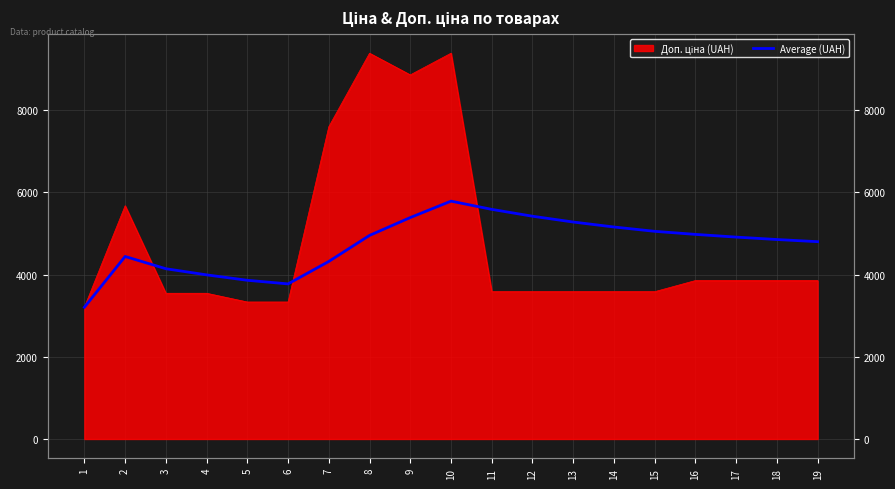

Which category has the lowest value across all series?

1